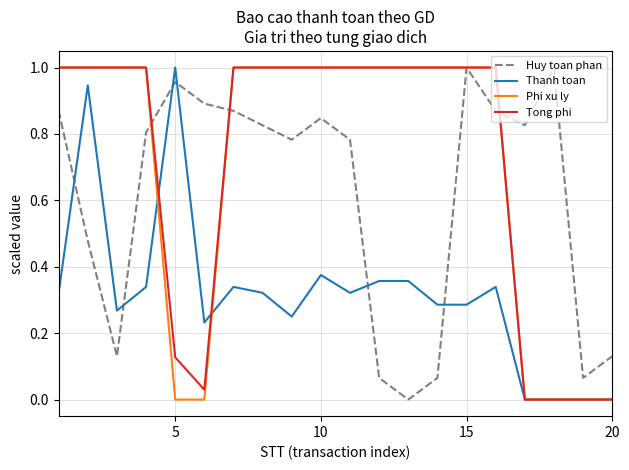

Is this an area chart (filled region under the line)?

No